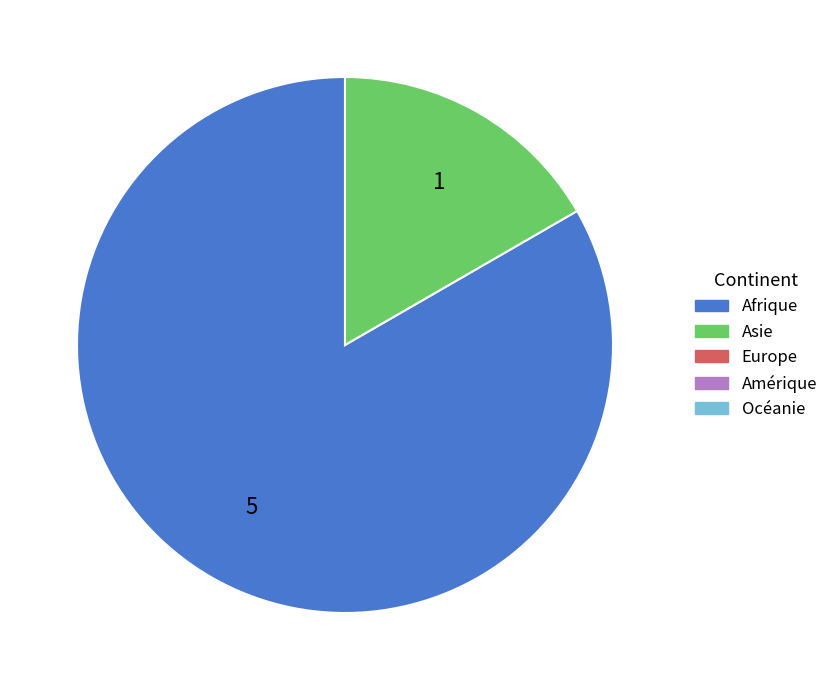

Does any single category account for the majority?

Yes